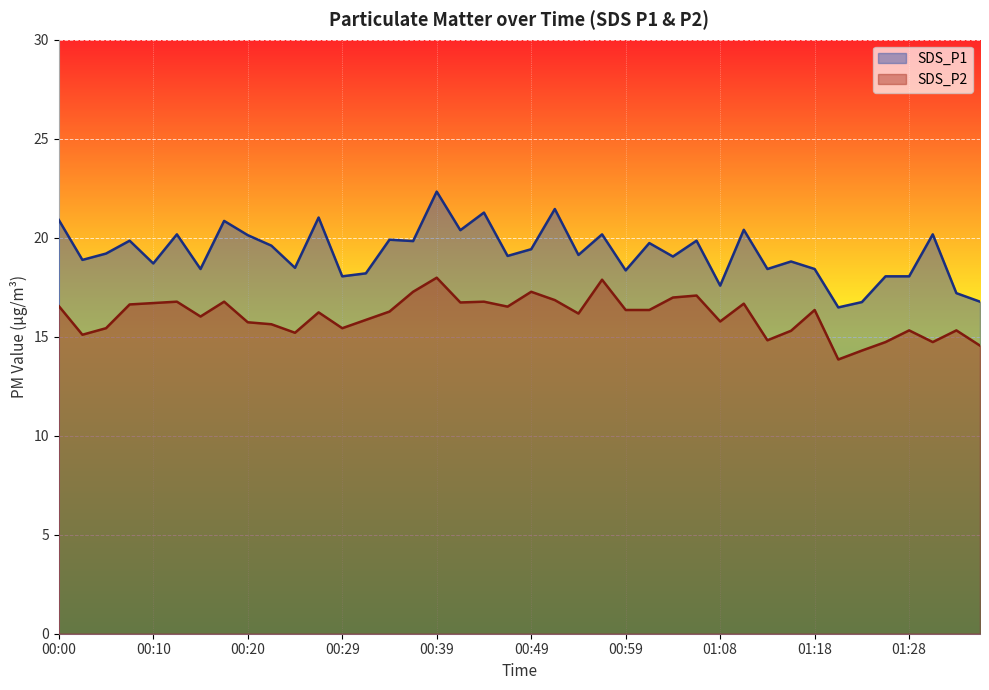

At how many categories does at least one series exceed 20?

12